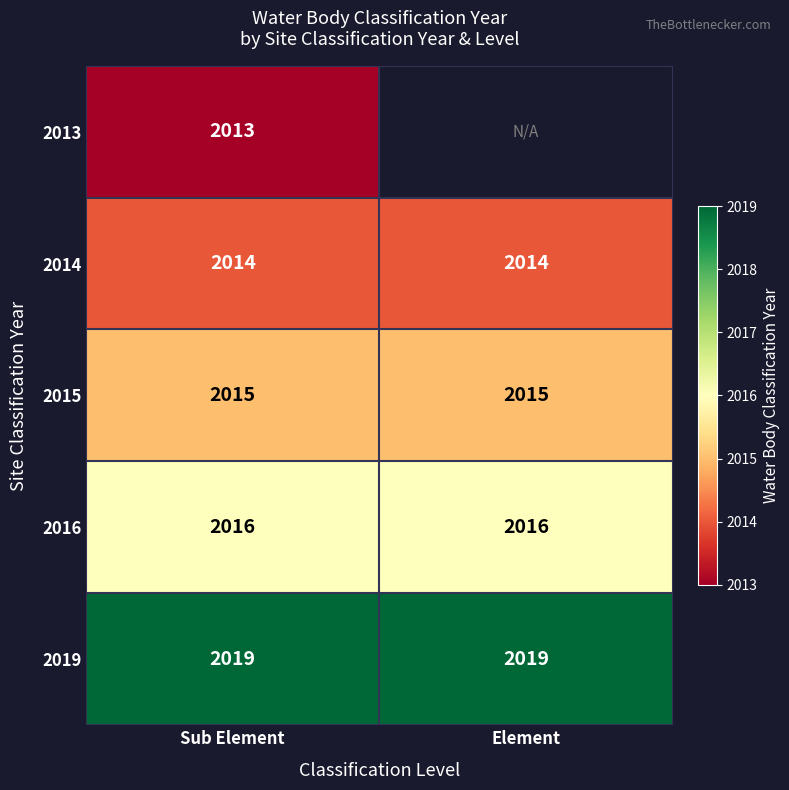

What is the lowest value of the 2015 series?

2015